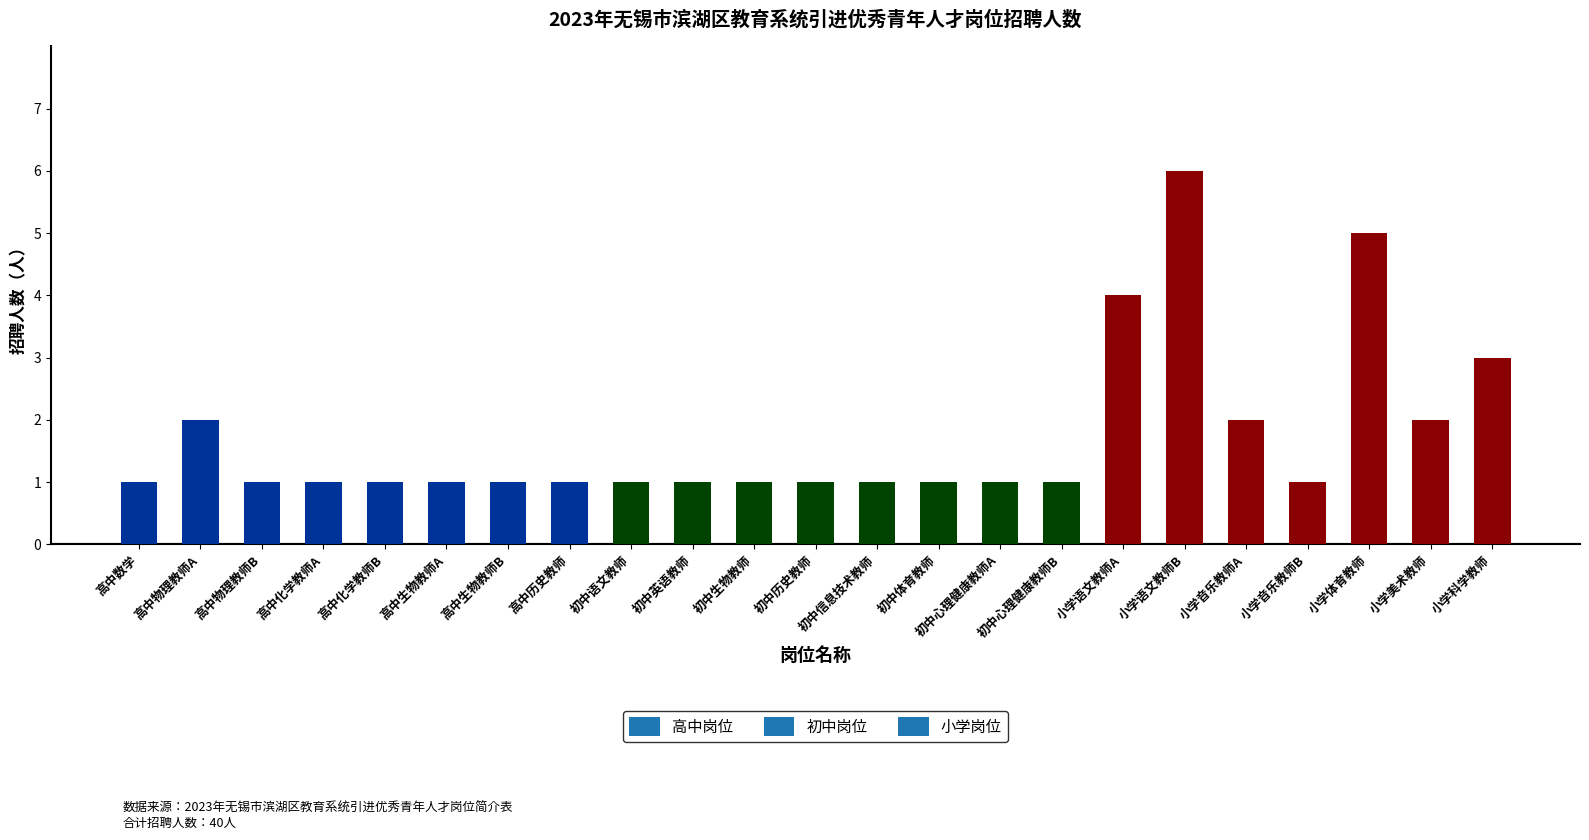

Read the value at 小学科学教师.

3